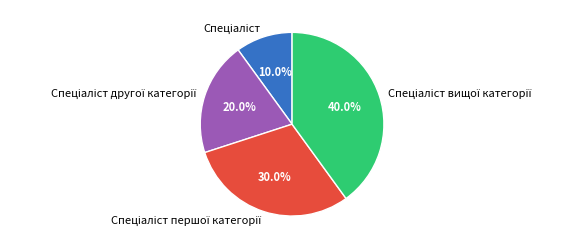

Is there any slice that represents more than half of the pie?

No